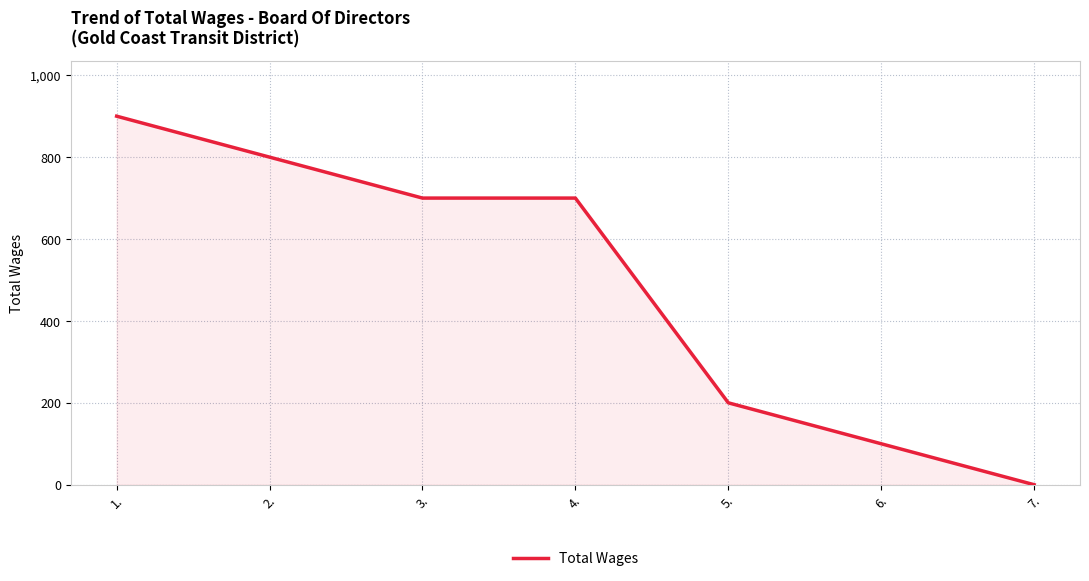

Count the number of data series in this chart.

1